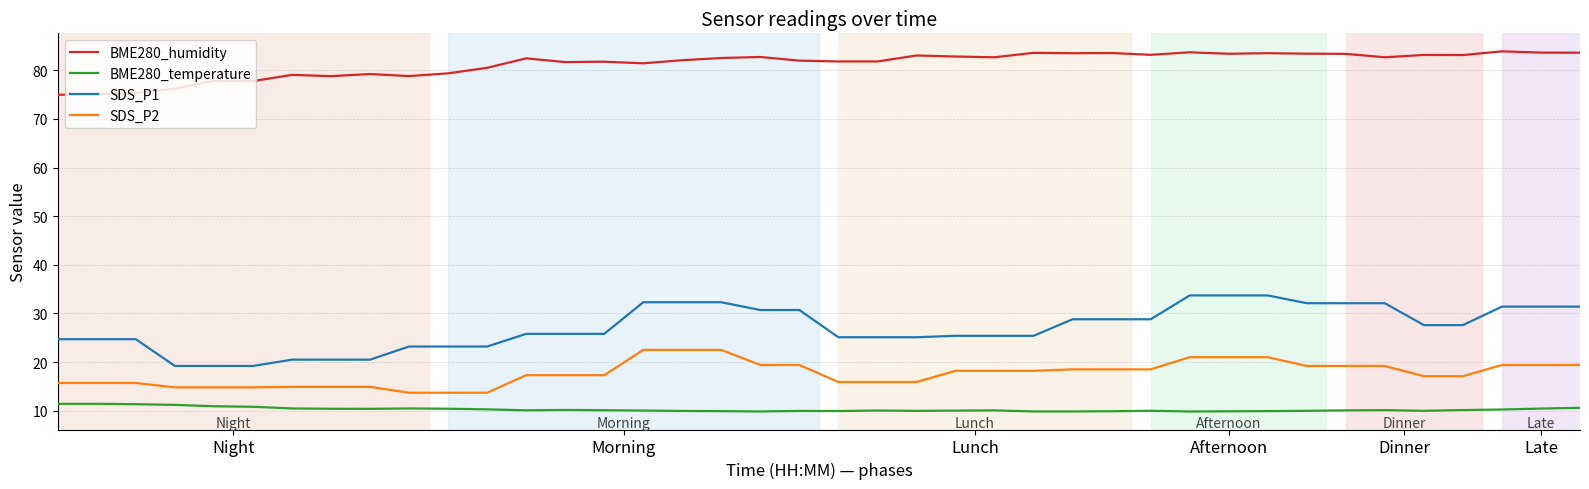

Which series has the widest spread of values?

SDS_P1